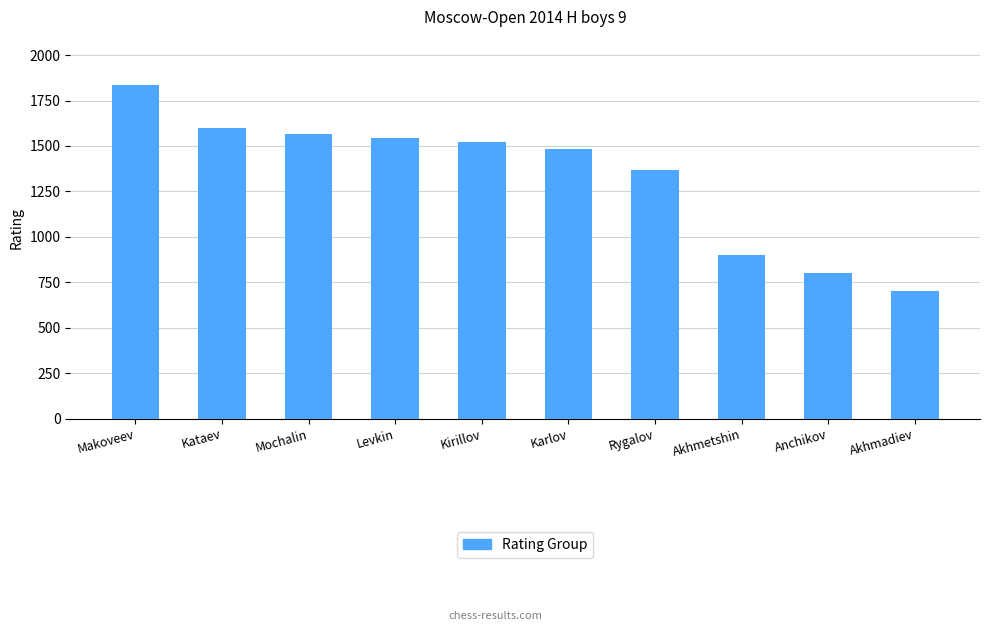

The value at Levkin is 1042. True or false?

False